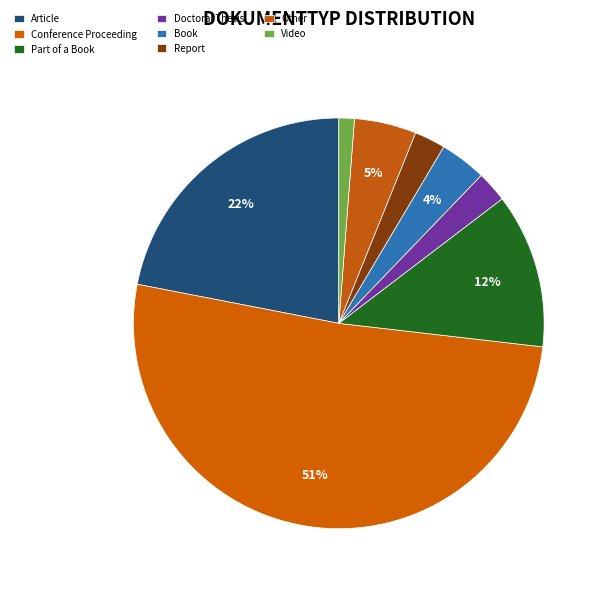

Is it true that Report is 9% of the pie?

False